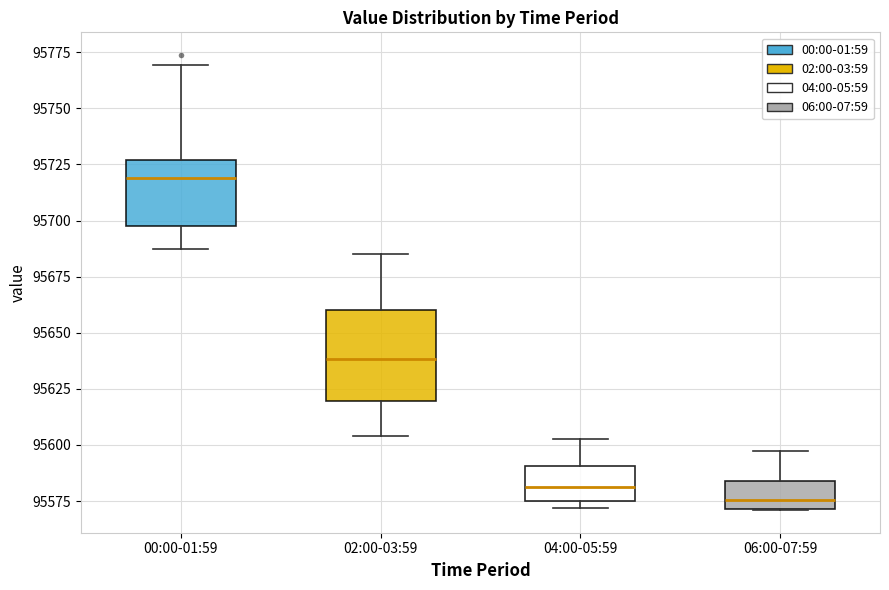

Comparing the boxes themselves (not the whiskers), which one is the tallest?

02:00-03:59